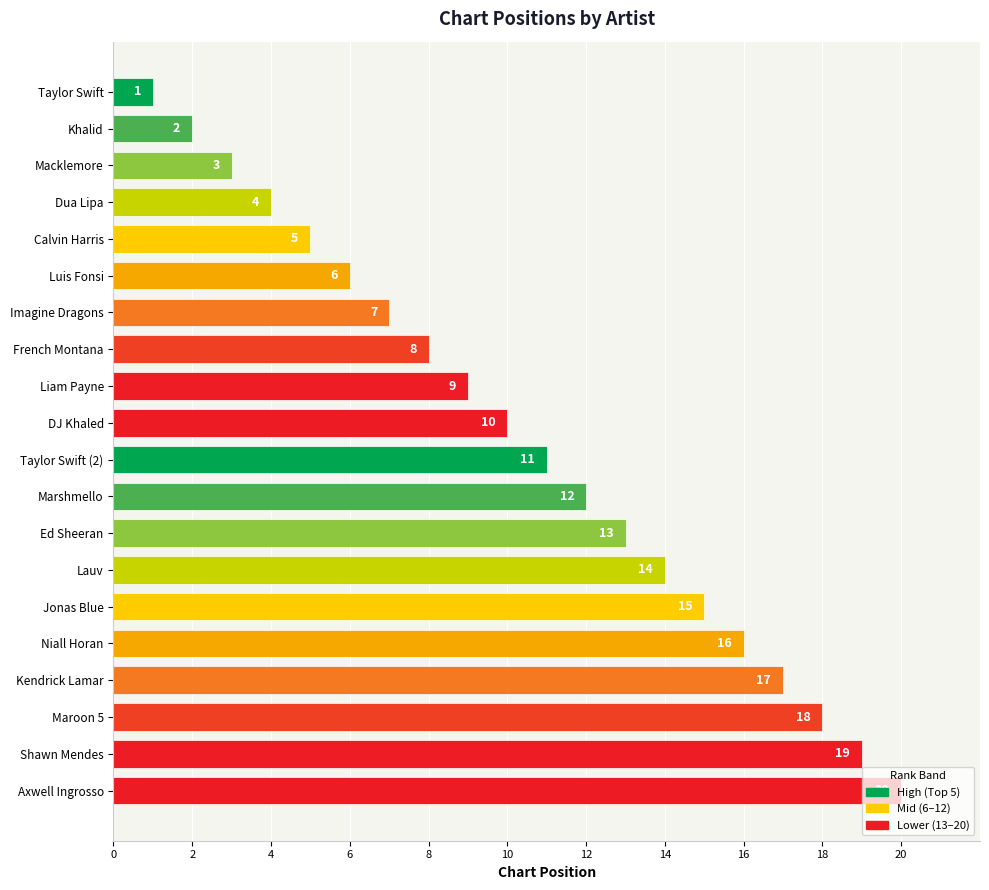

How many bars are there in total?

20